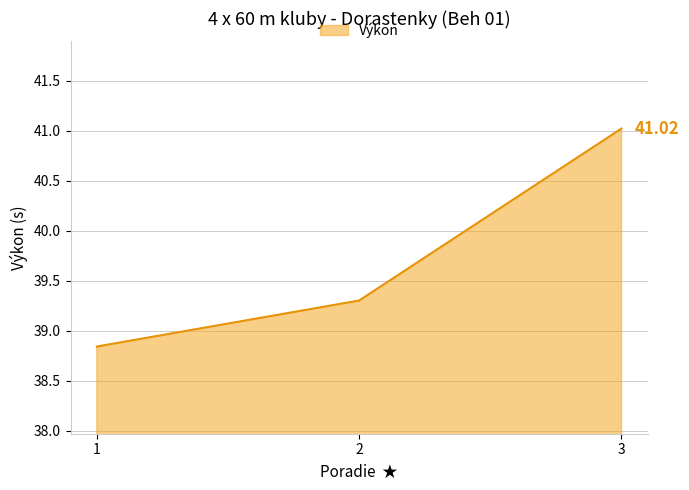

What value does the data have at 3?

41.0